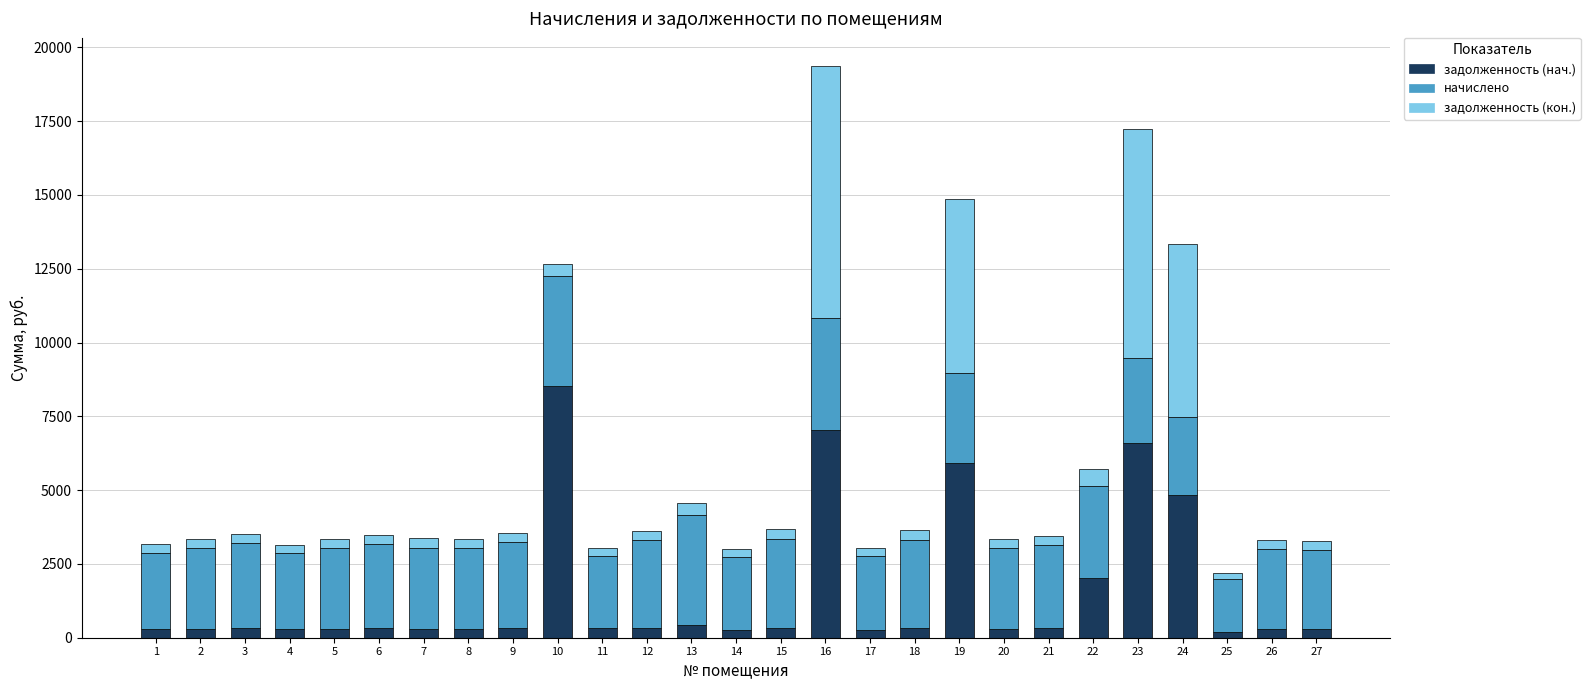

What is the difference between the second highest and minimum values in the задолженность (нач.) series?

6829.0